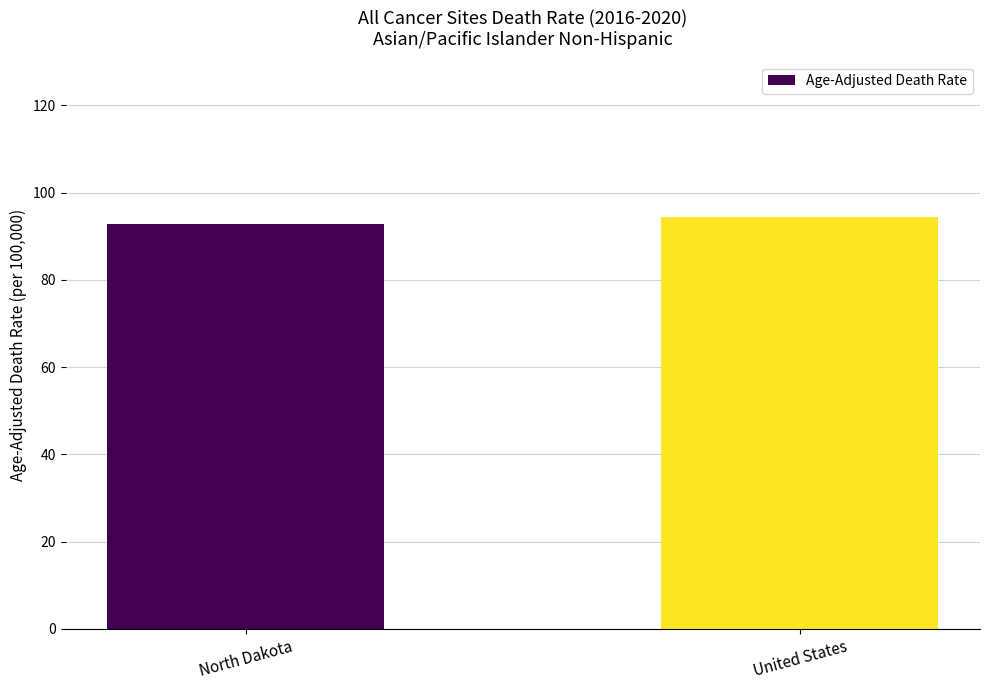

What is the difference between the values at North Dakota and United States?

1.7